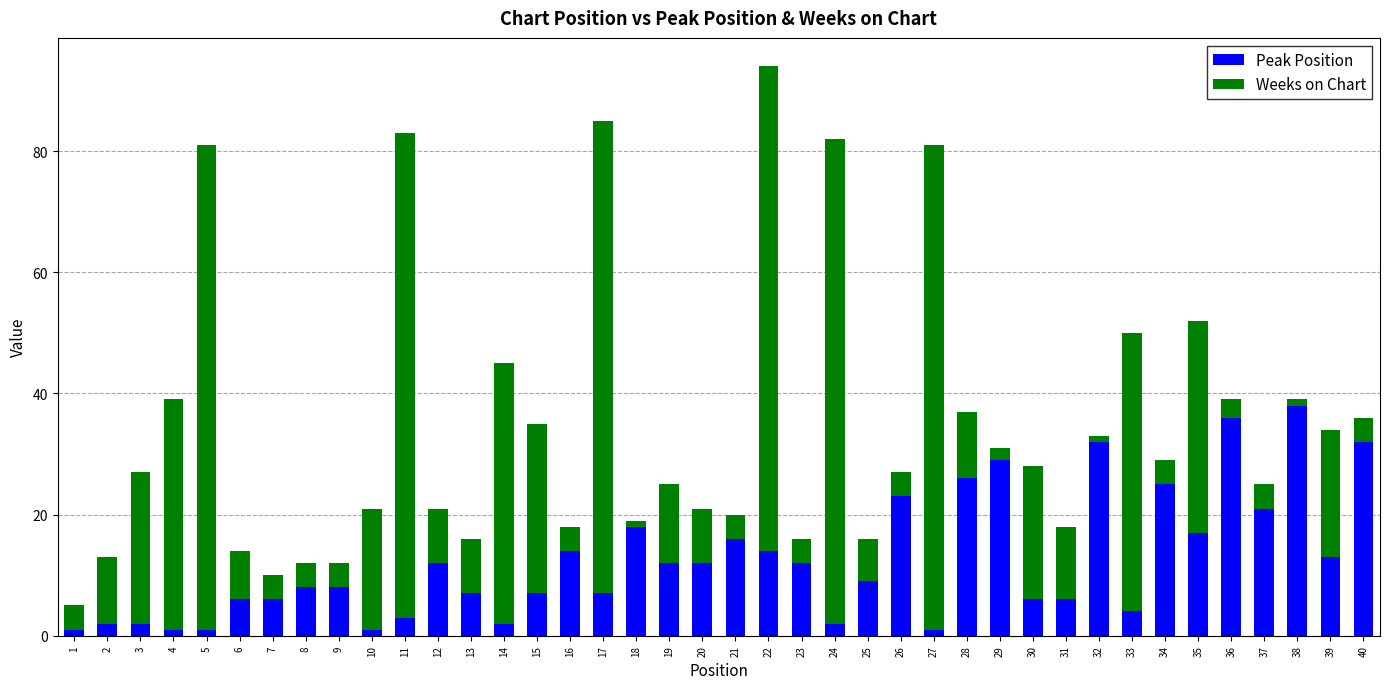

Which category has the highest value in the Peak Position series?

38